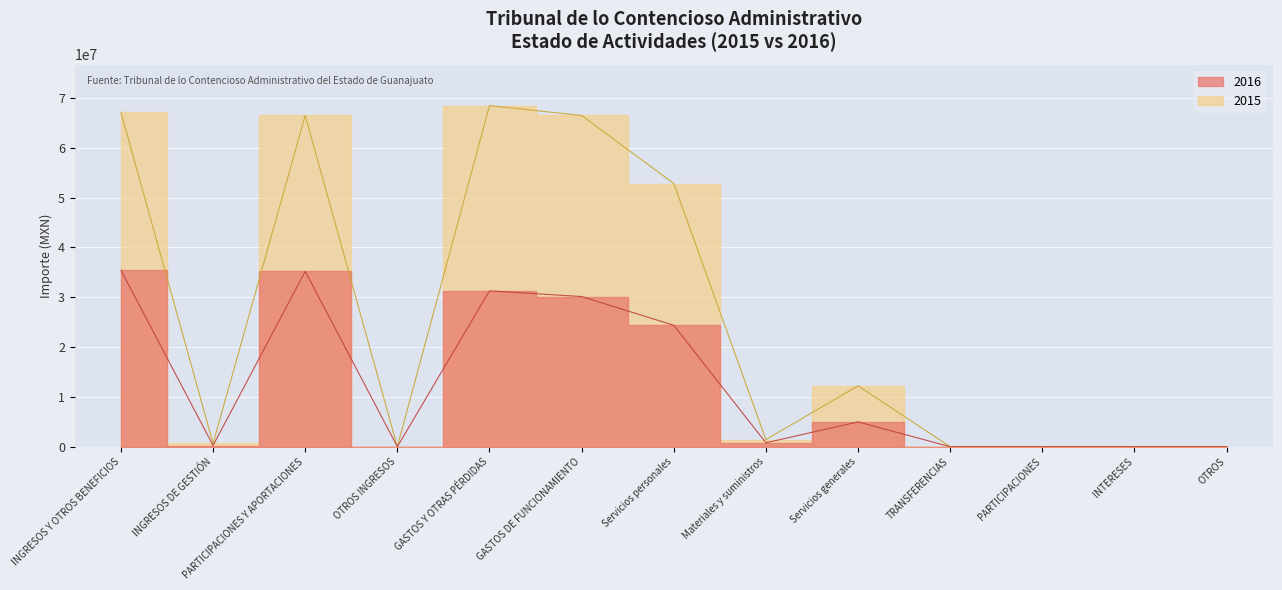

List the labels in order of 2016 value, smallest first.

OTROS INGRESOS, TRANSFERENCIAS, PARTICIPACIONES, INTERESES, OTROS, INGRESOS DE GESTIÓN, Materiales y suministros, Servicios generales, Servicios personales, GASTOS DE FUNCIONAMIENTO, GASTOS Y OTRAS PÉRDIDAS, PARTICIPACIONES Y APORTACIONES, INGRESOS Y OTROS BENEFICIOS